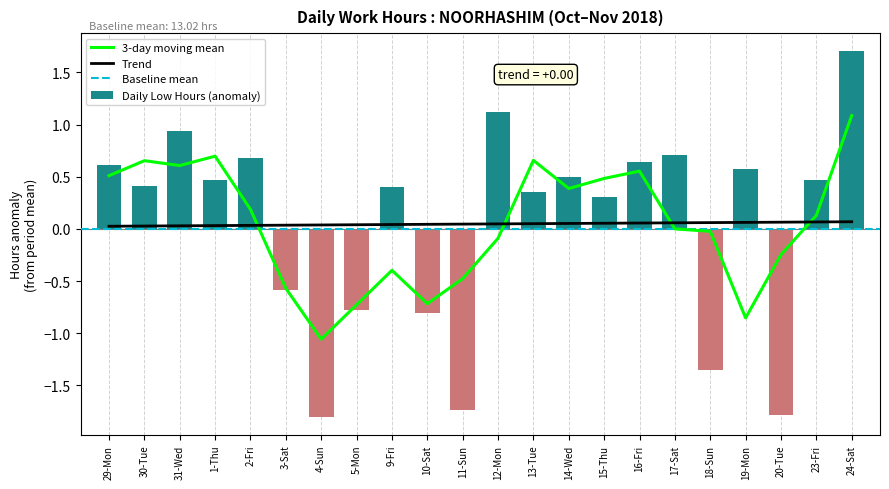

At which label does the data first exceed 0?

29-Mon